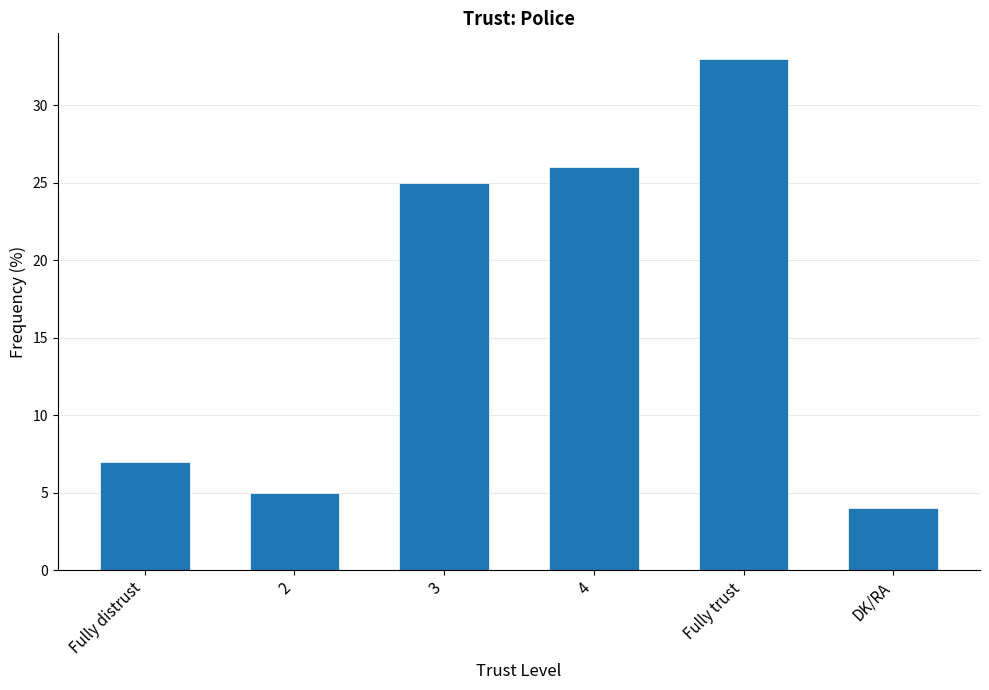

Is it true that the value at 4 is 11?

False